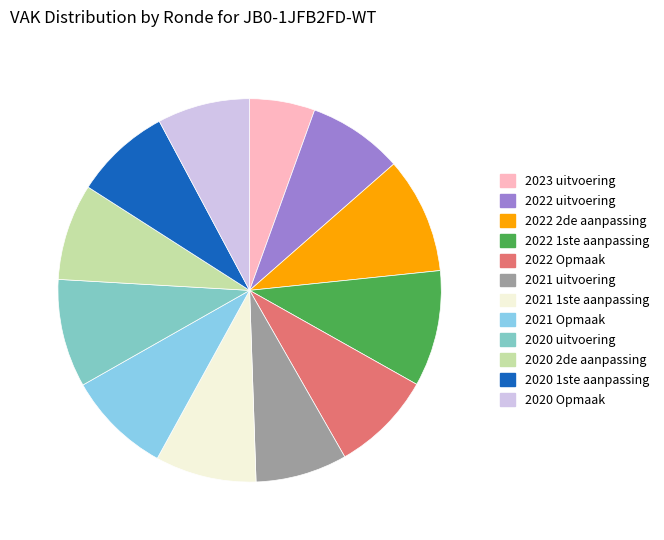

Is there any slice that represents more than half of the pie?

No